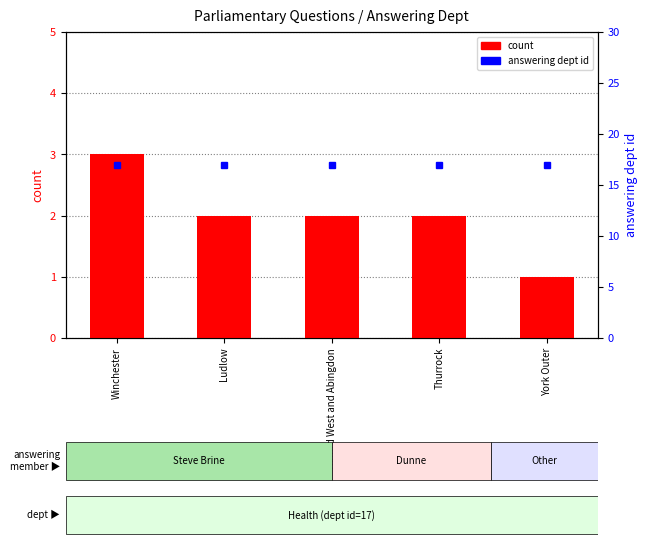

What is the sum of the count values at York Outer and Winchester?

4